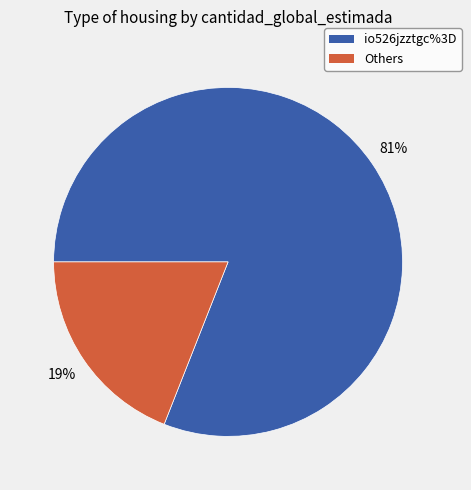

Do io526jzztgc%3D and Others together represent more than half of the pie?

Yes